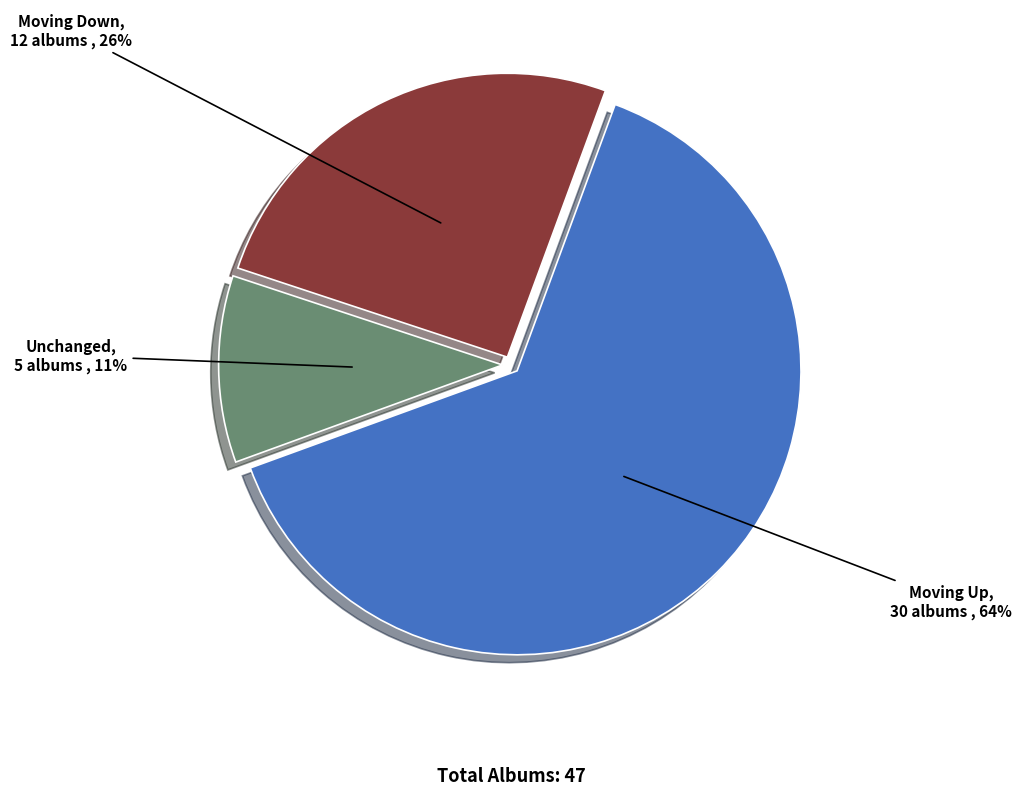

Does any single category account for the majority?

Yes